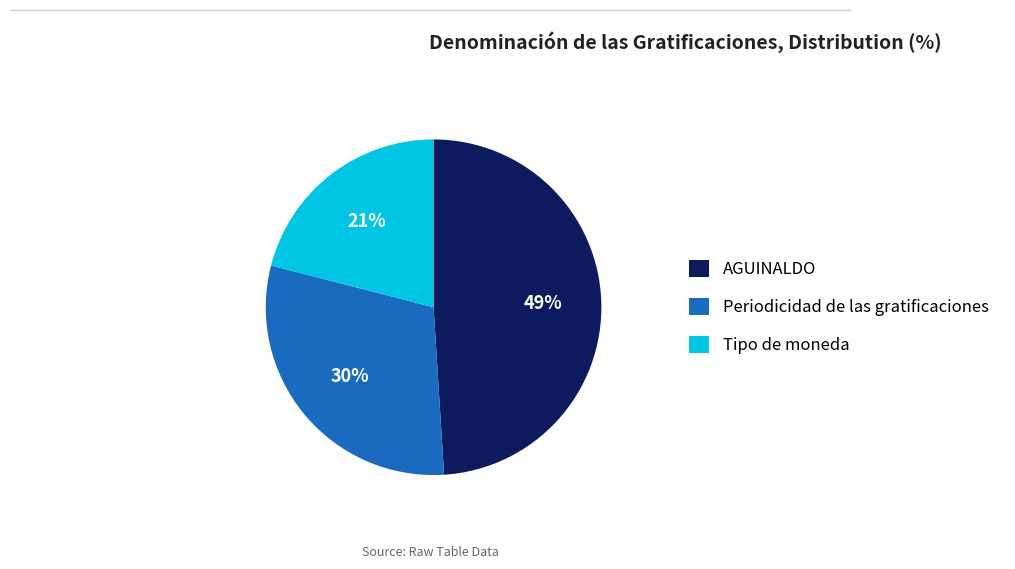

Is there any slice that represents more than half of the pie?

No